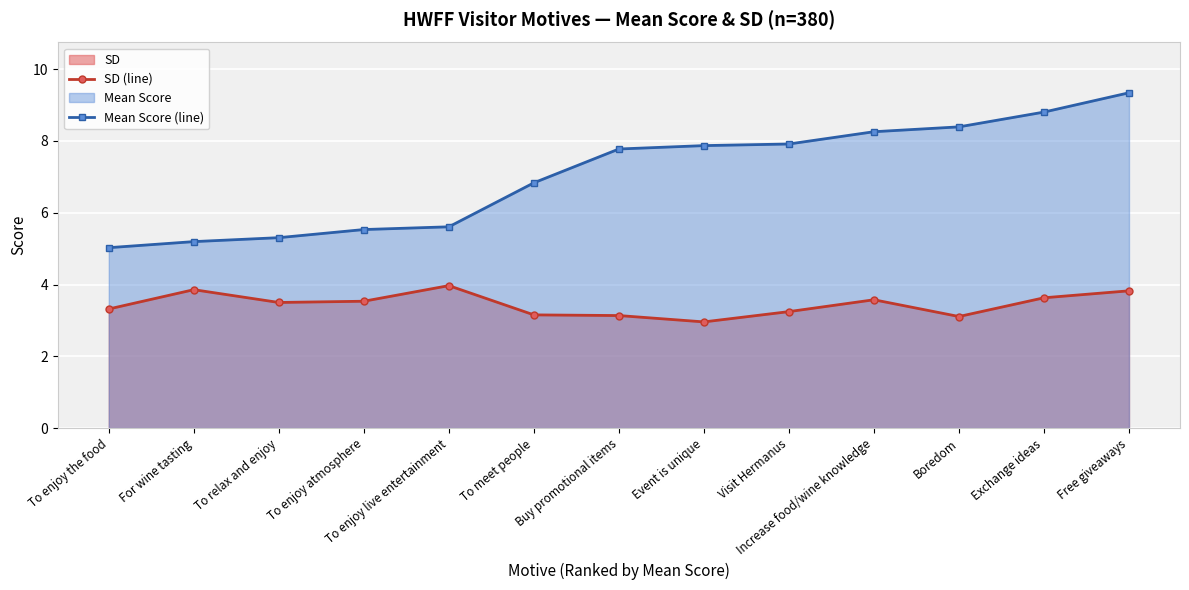

Reading right to left, extract all data points from this chart.

SD (line): 3.8	3.6	3.1	3.6	3.2	3.0	3.1	3.2	4.0	3.5	3.5	3.9	3.3
Mean Score (line): 9.3	8.8	8.4	8.3	7.9	7.9	7.8	6.8	5.6	5.5	5.3	5.2	5.0